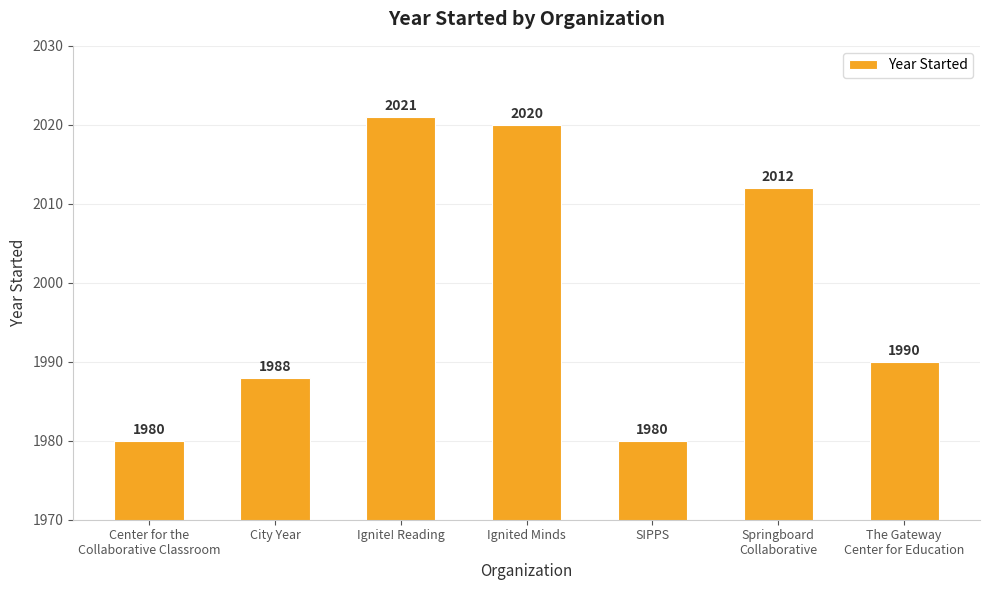

What is the change in value from Ignite! Reading to SIPPS?

-41